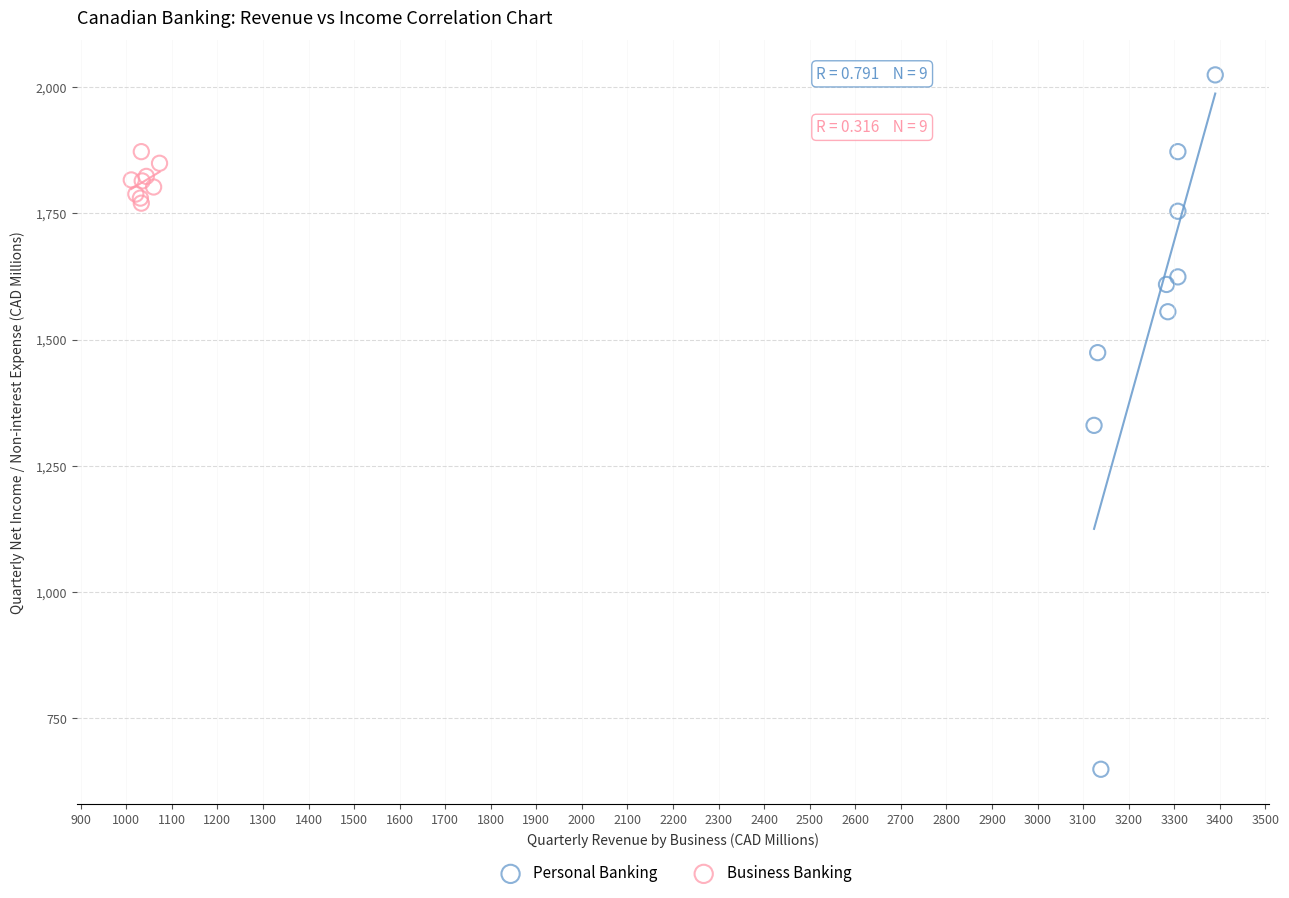

Which series reaches the maximum Y coordinate?

Personal Banking